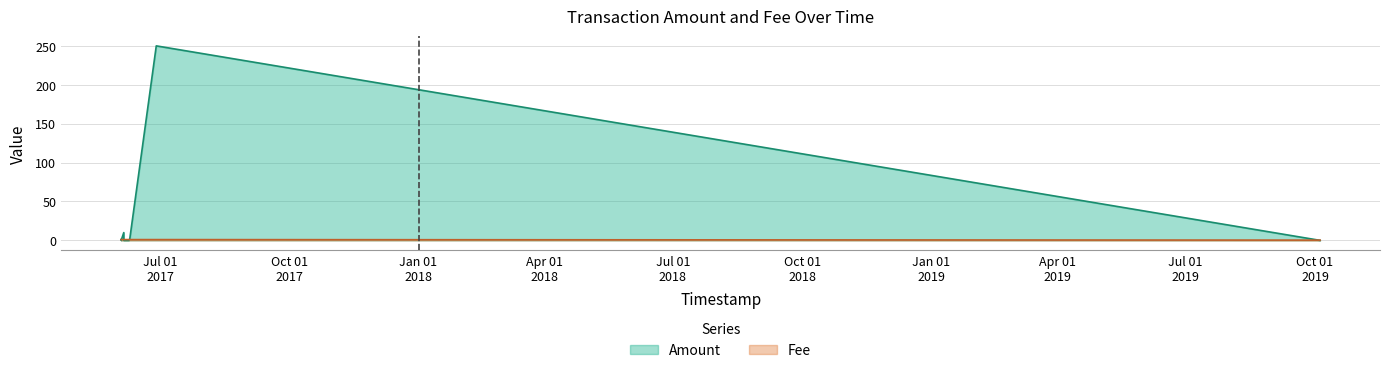

Rank the series by their average value, from lowest to highest.

Fee, Amount